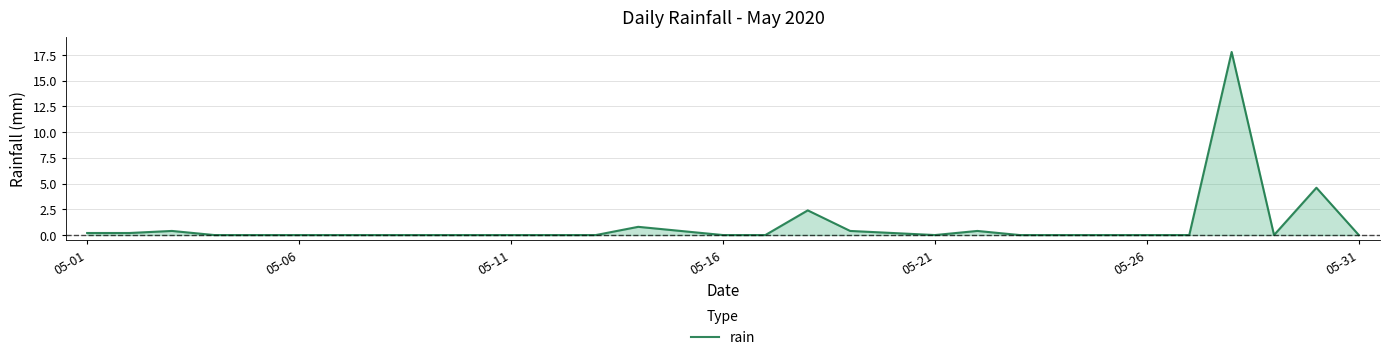

What is the difference between the maximum and minimum values?

17.8